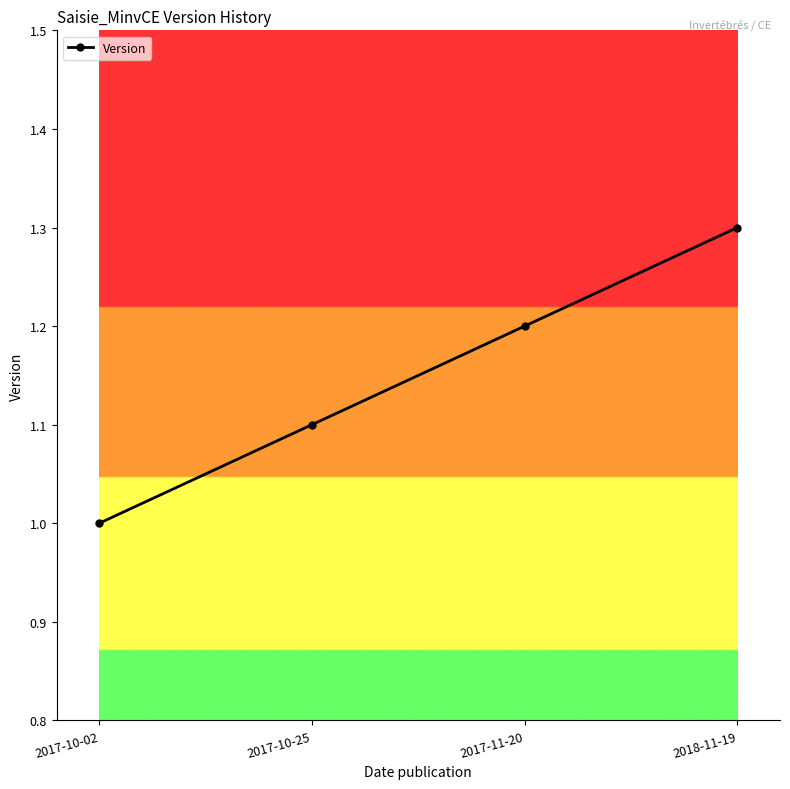

The value at 2017-11-20 is 1.2. True or false?

True